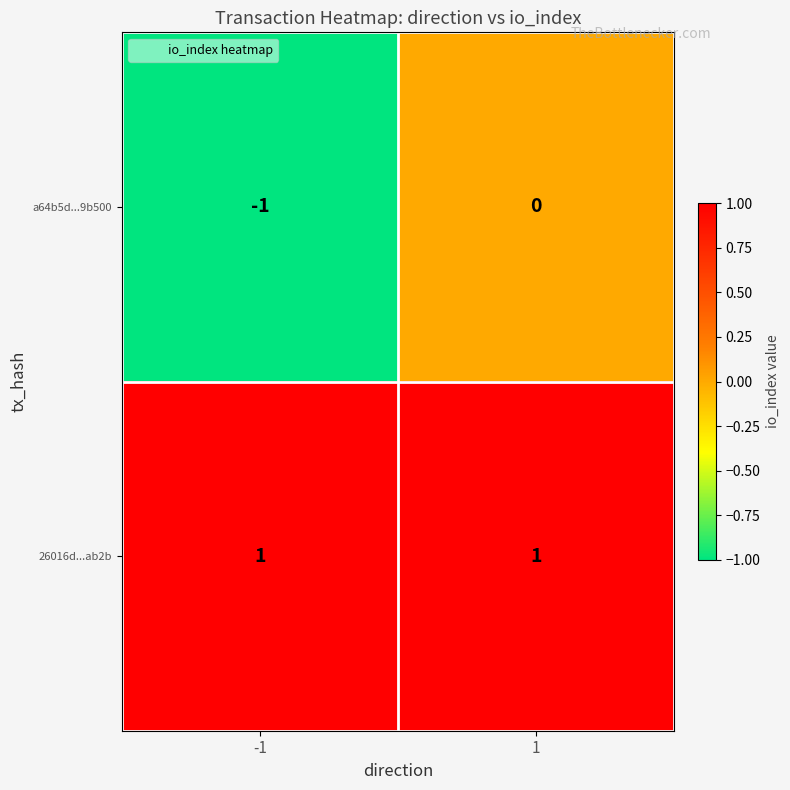

Which series has the largest total across all categories?

26016d...ab2b